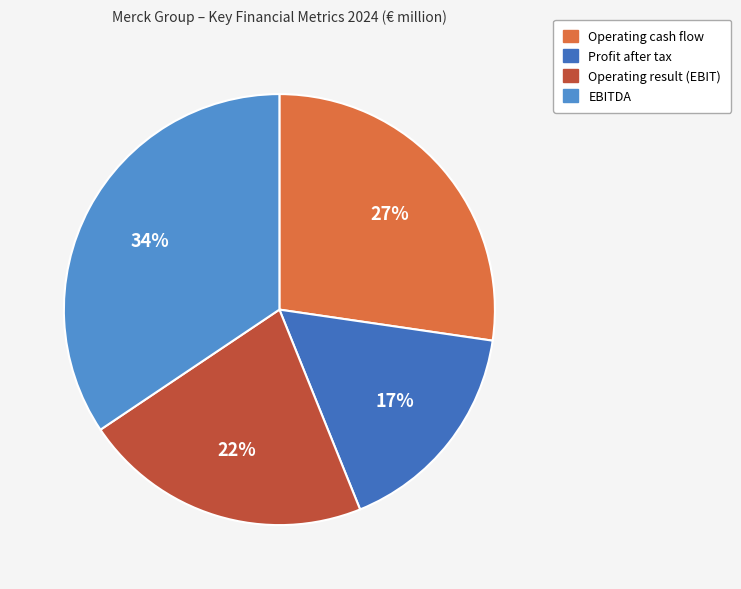

What is the change in value from Operating cash flow to Operating result (EBIT)?

-941